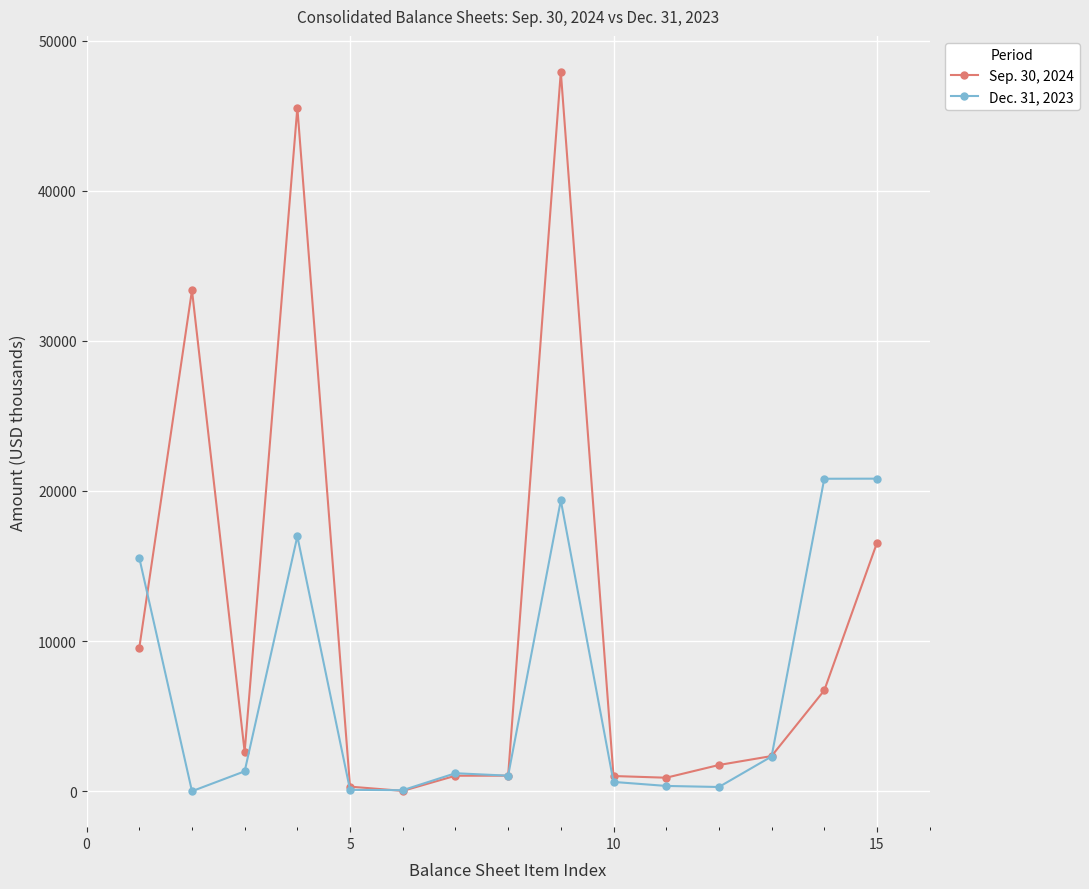

Which series has the widest spread of values?

Sep. 30, 2024